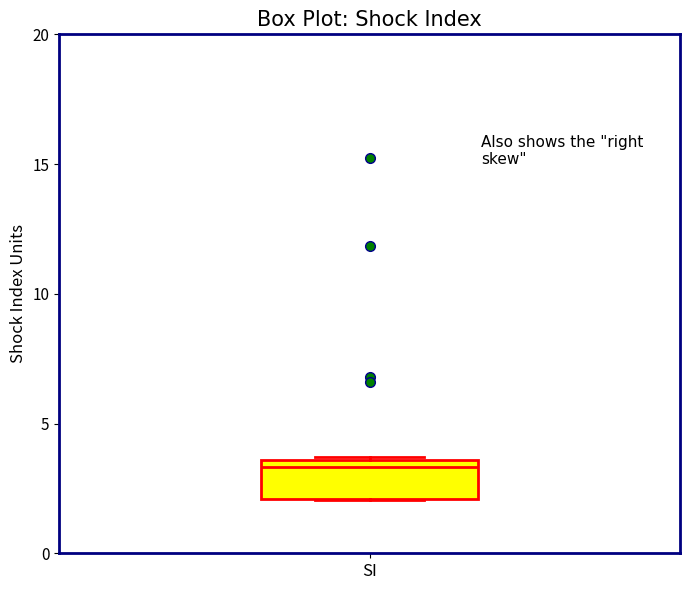

Where is the upper edge of the box for SI on the y-axis? The values are not printed on the chart, so give them approximately, as read against the axis.

3.5